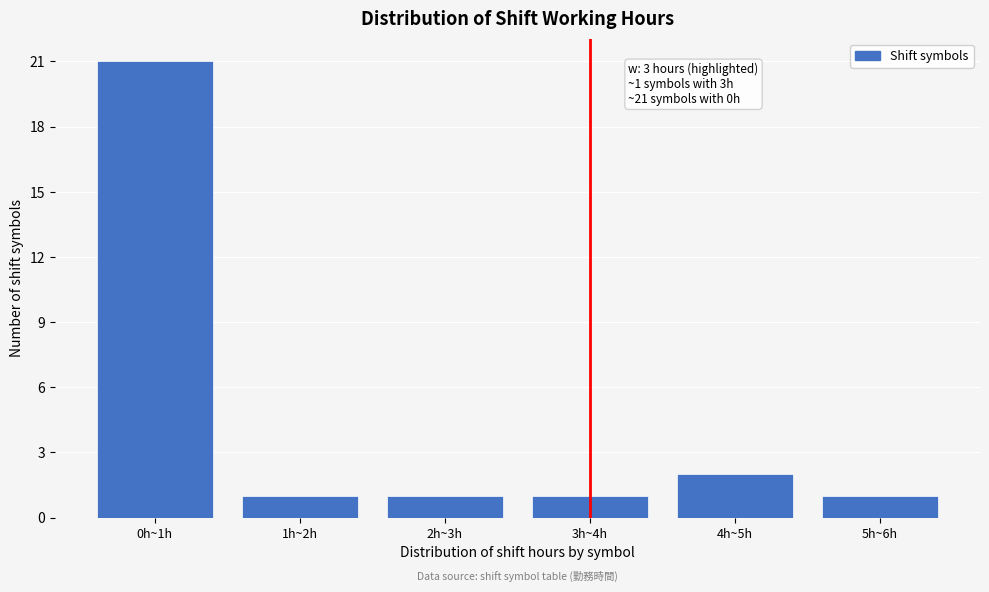

Reading left to right, transcribe all the data shown in this chart.

21	1	1	1	2	1